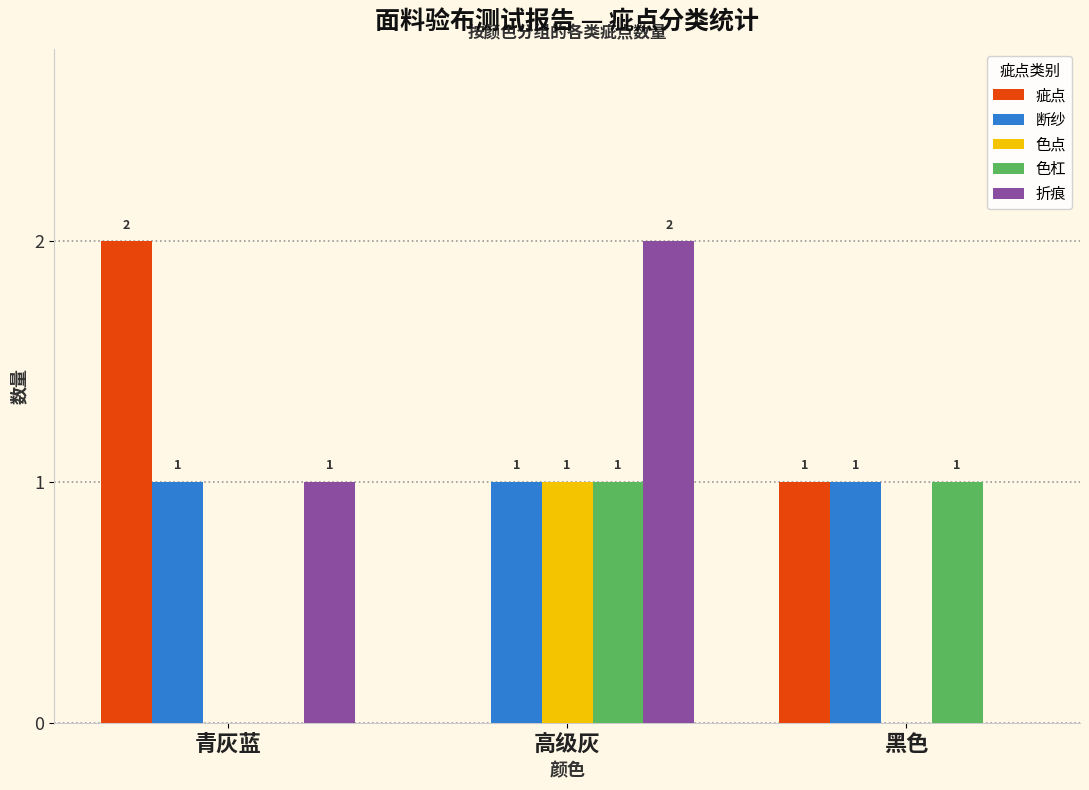

What is the sum of all 疵点 values?

3